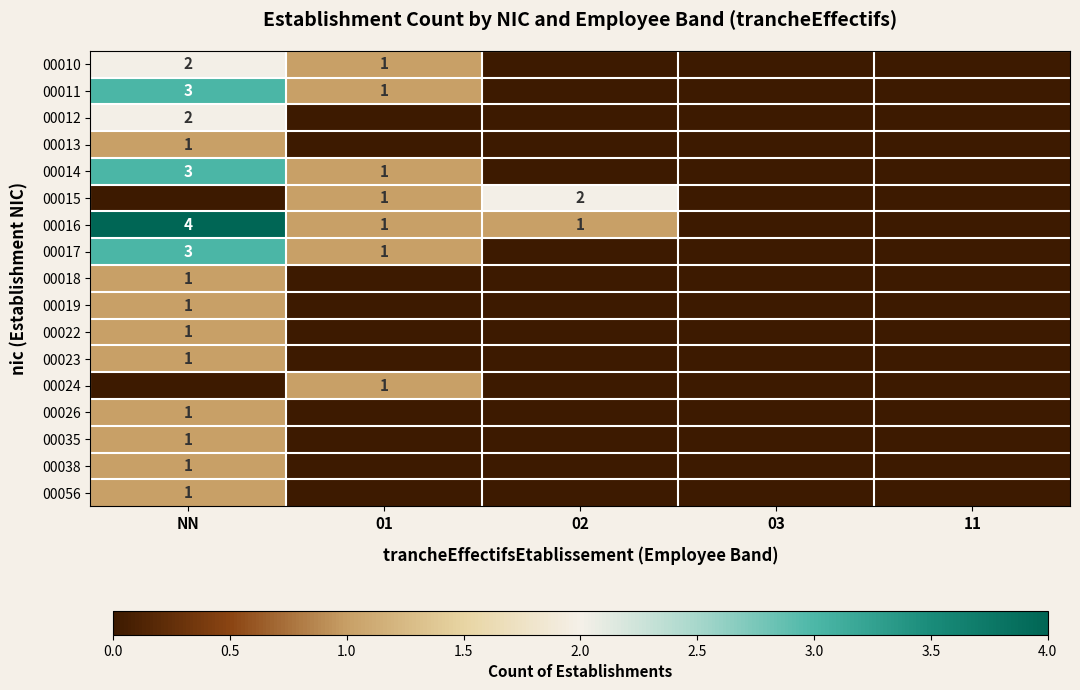

True or false: 00015 has a value of 1 at 01.

True